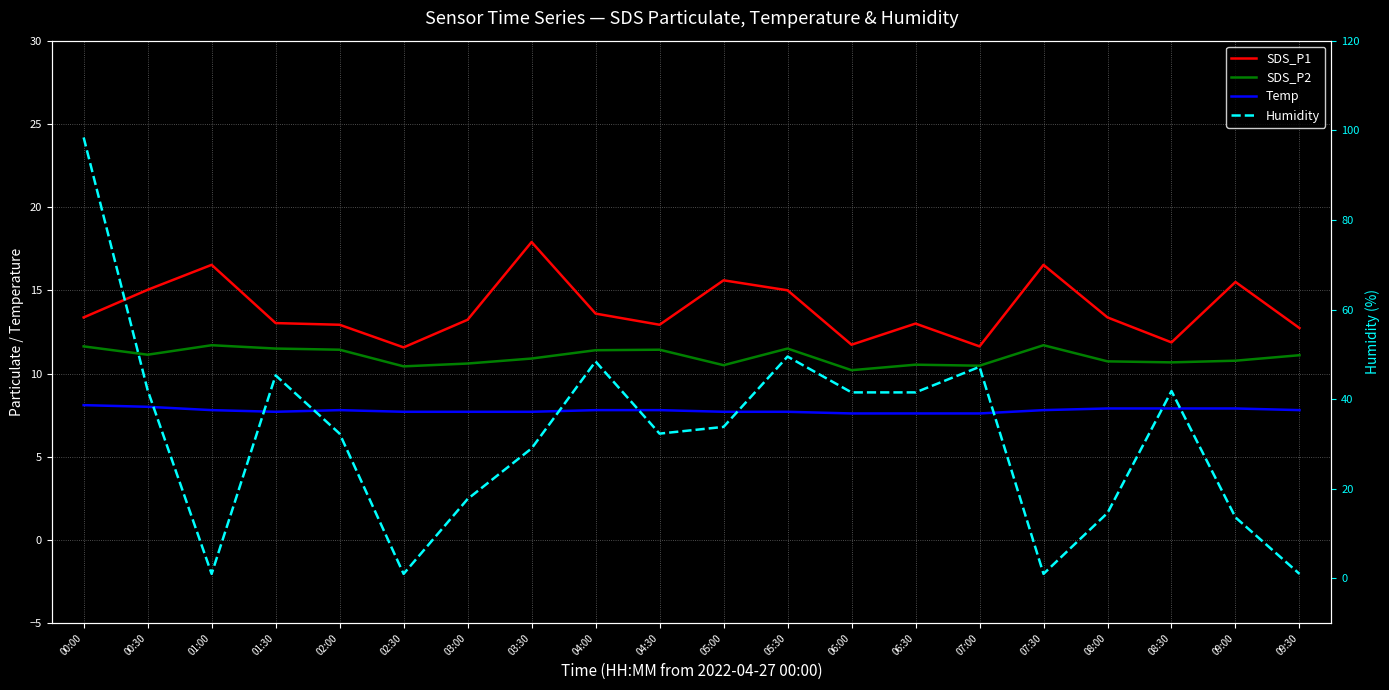

The SDS_P1 series shows 13.0 at 06:30. True or false?

True